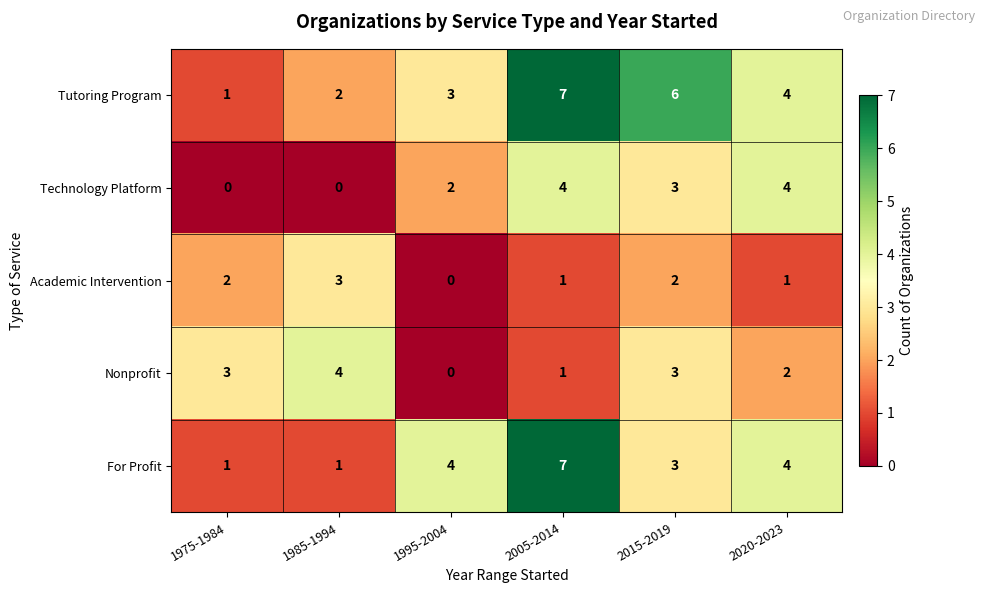

What is the sum of all Nonprofit values?

13